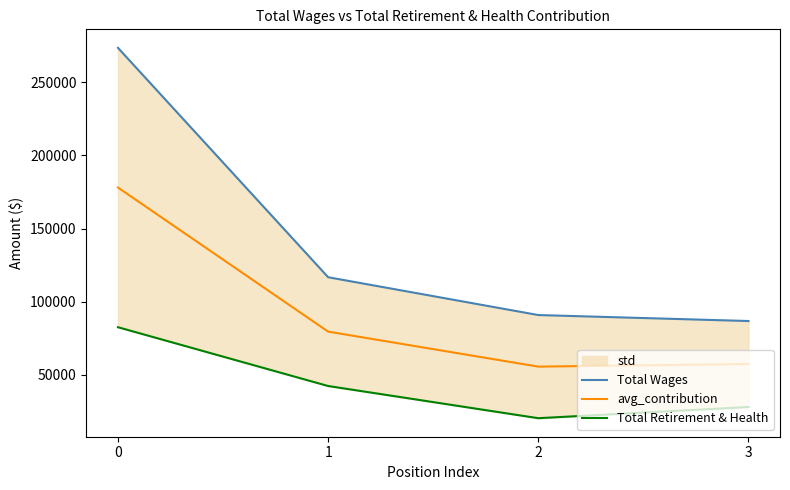

What is the difference between the avg_contribution values at 1 and 3?

22160.5